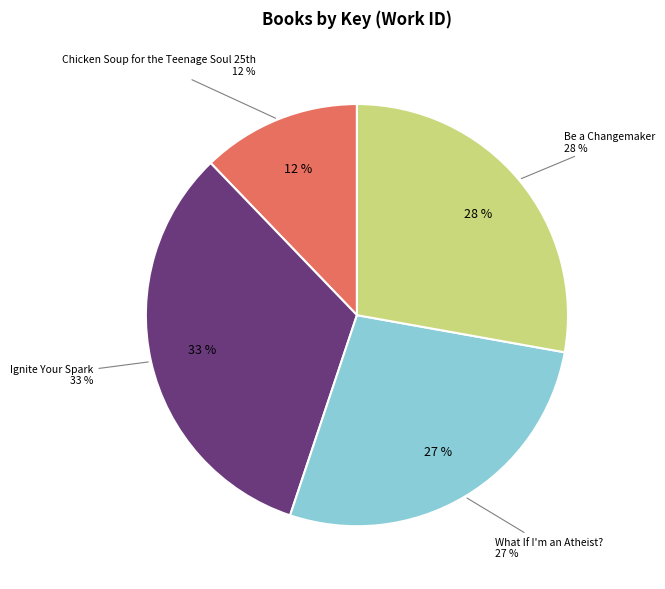

How many segments does this pie chart have?

4